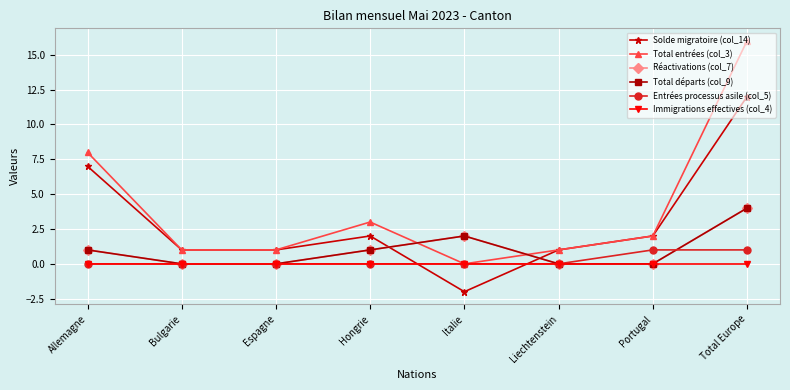

Where is Réactivations (col_7) nearest to the value 2?

Italie